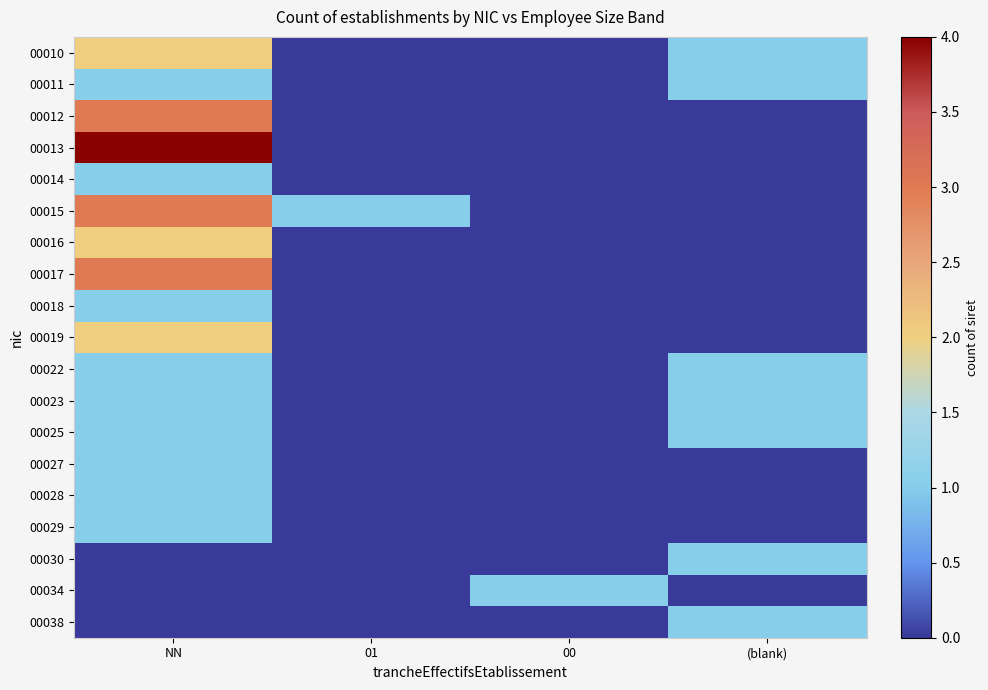

Between 00 and 01, which is larger?

00